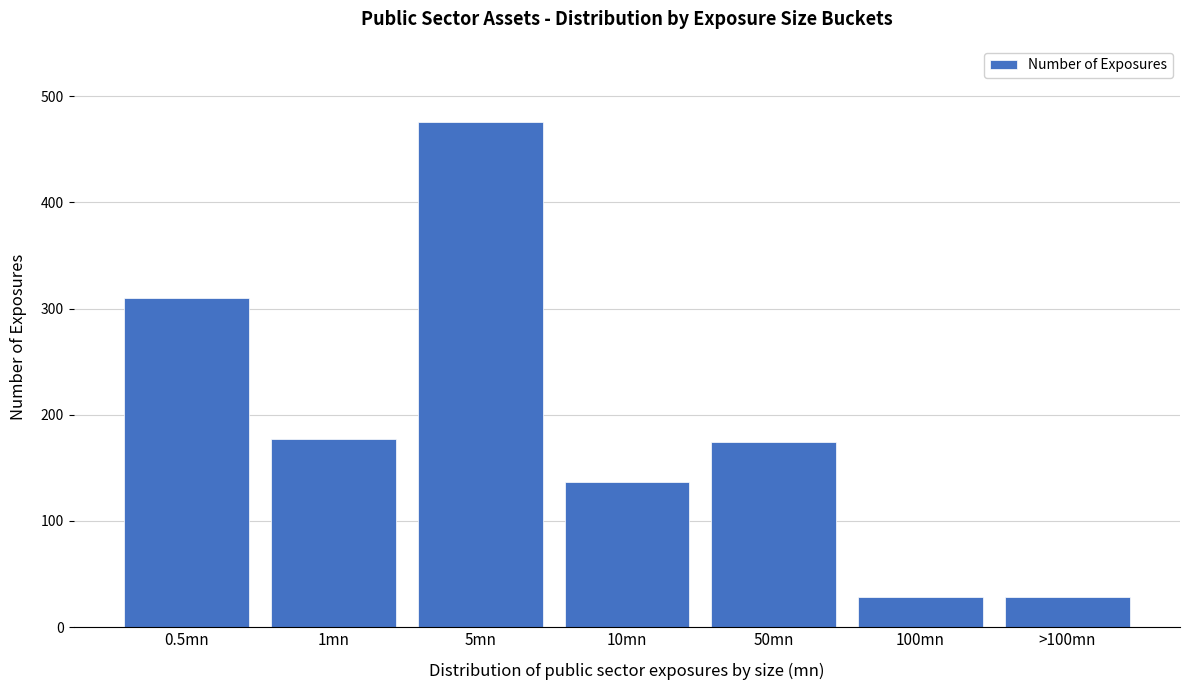

Reading left to right, transcribe all the data shown in this chart.

310	177	476	137	174	28	28